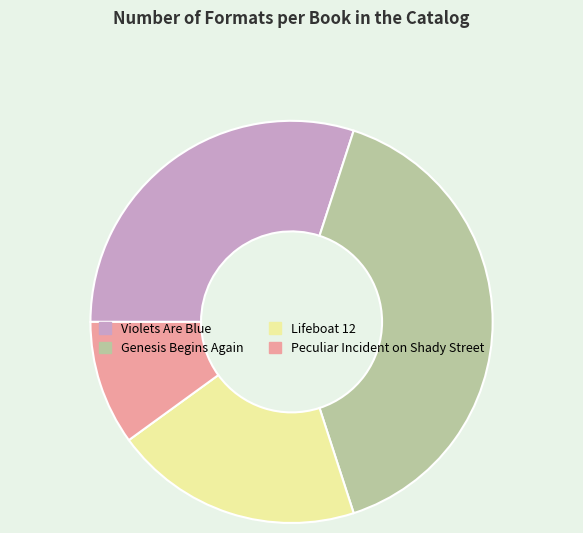

Do Genesis Begins Again and Lifeboat 12 together represent more than half of the pie?

Yes